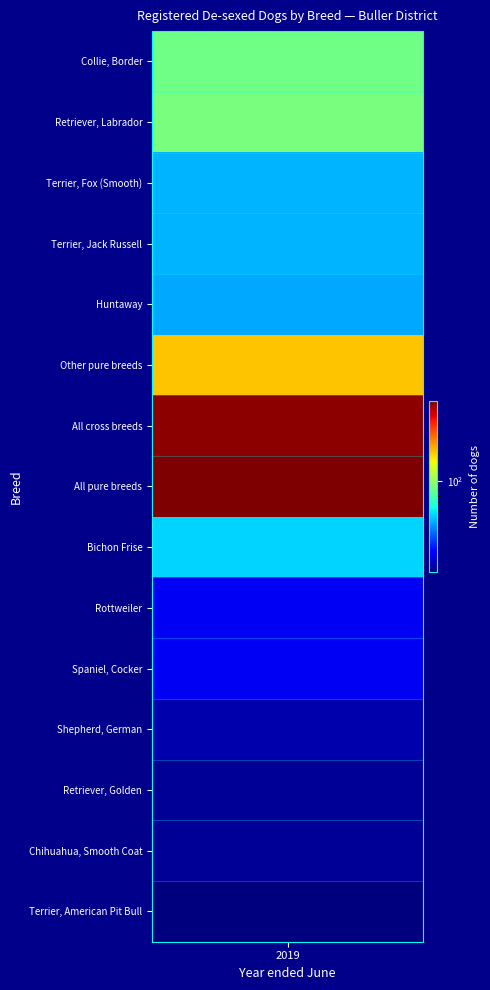

What is the sum of the Terrier, Jack Russell values at 0 and 4?

39